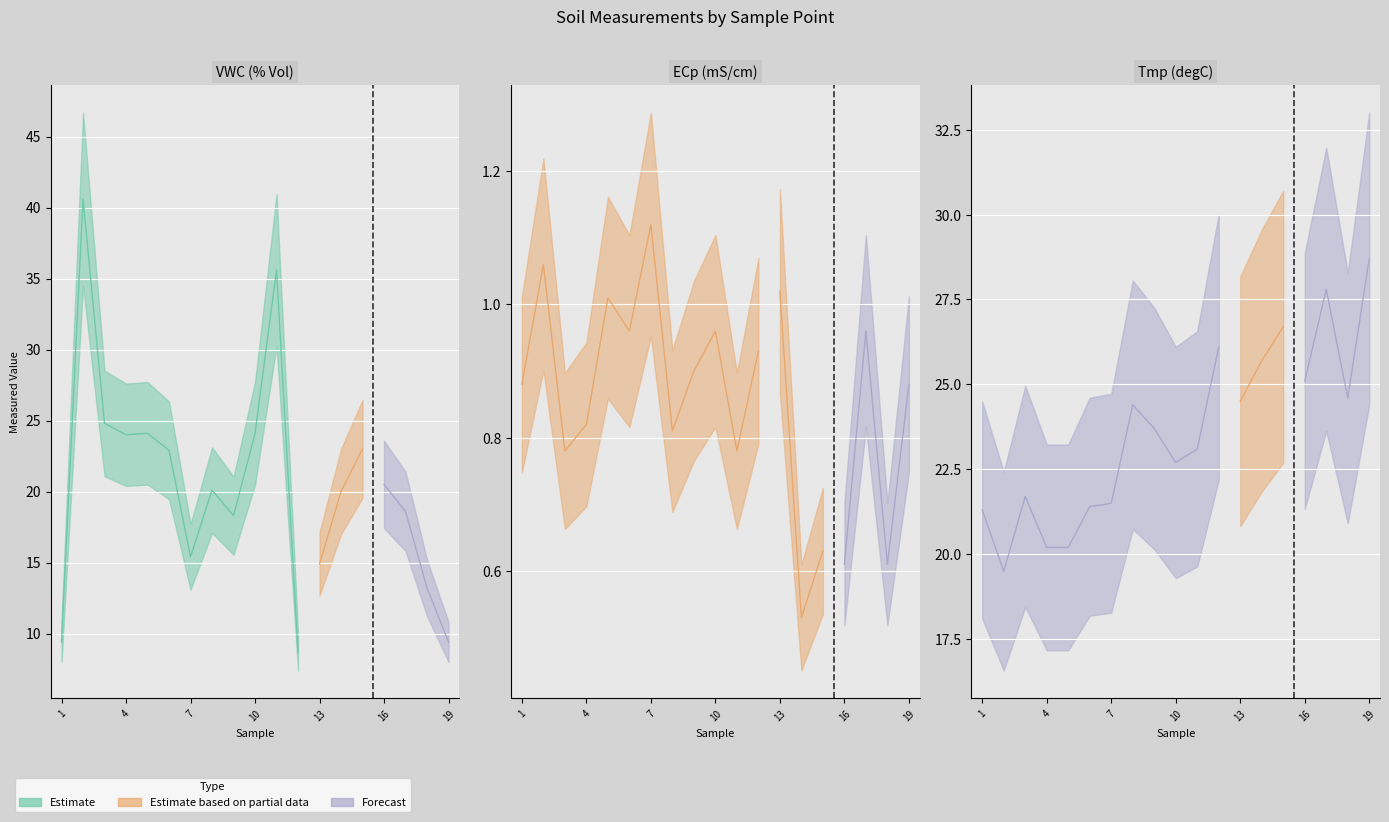

At which category does the chart reach its minimum across all series?

14